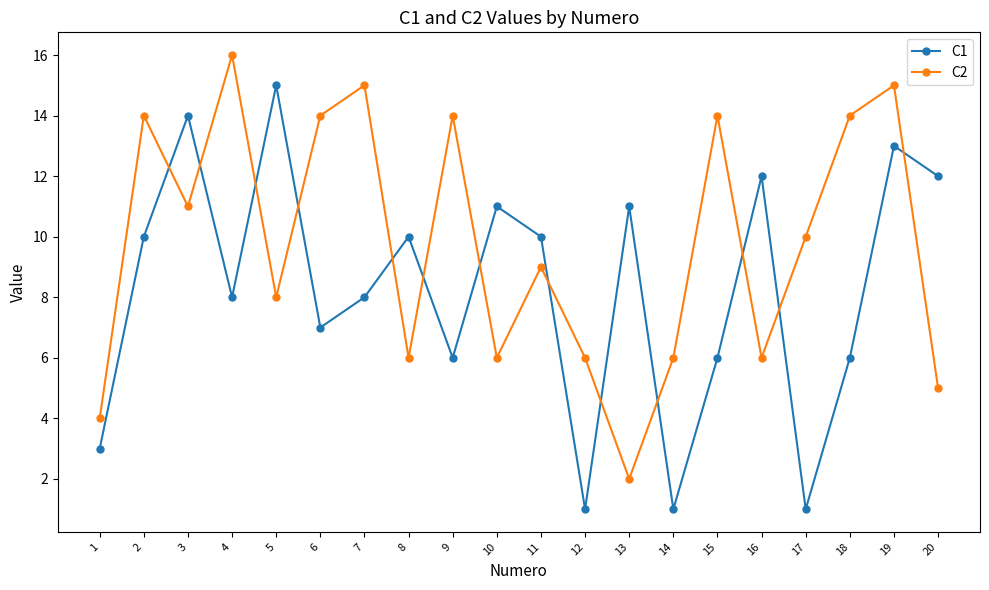

List the series in order of their overall mean, lowest first.

C1, C2